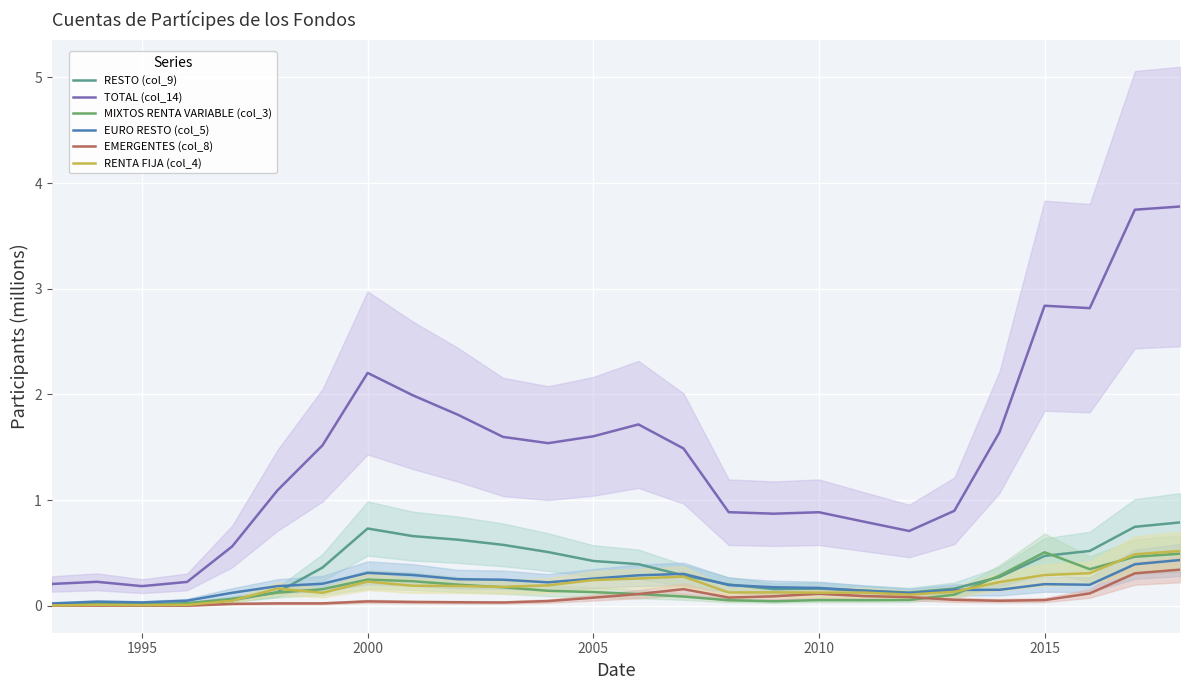

True or false: EURO RESTO (col_5) has a value of 0.3 at 2000.

True